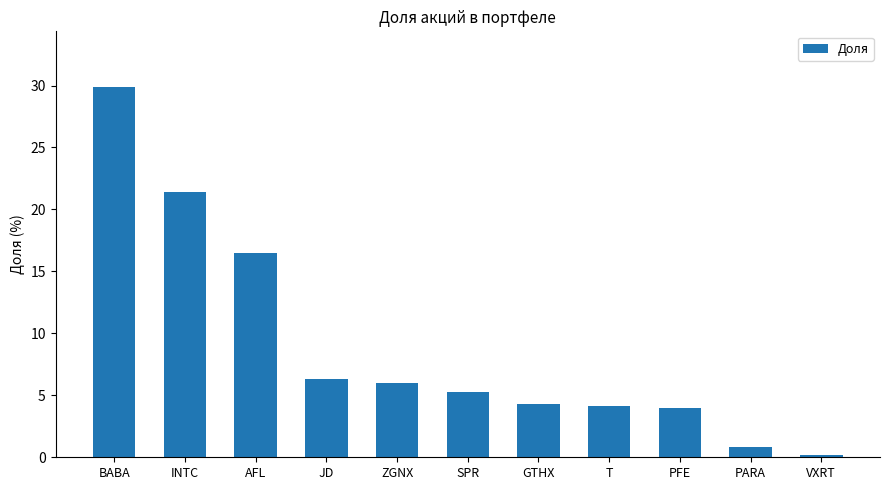

What is the label of the 9th bar from the left?

PFE